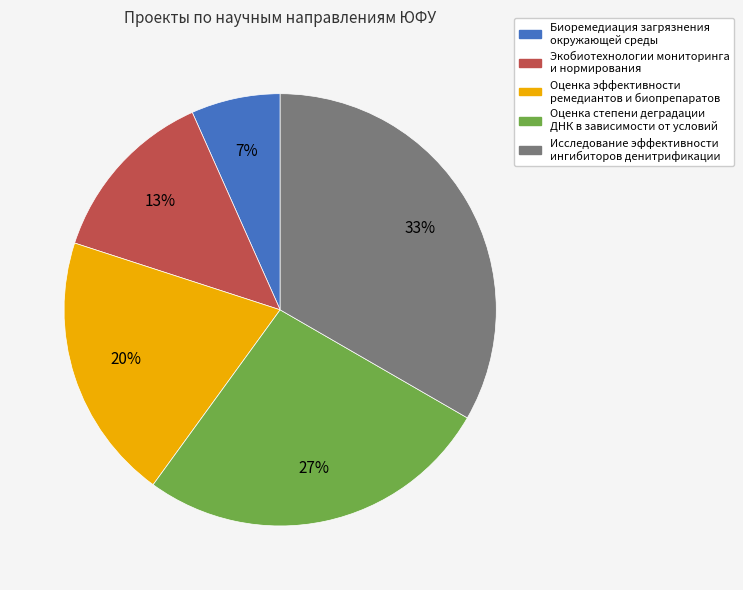

To the nearest percent, what is the average slice percentage?

20%